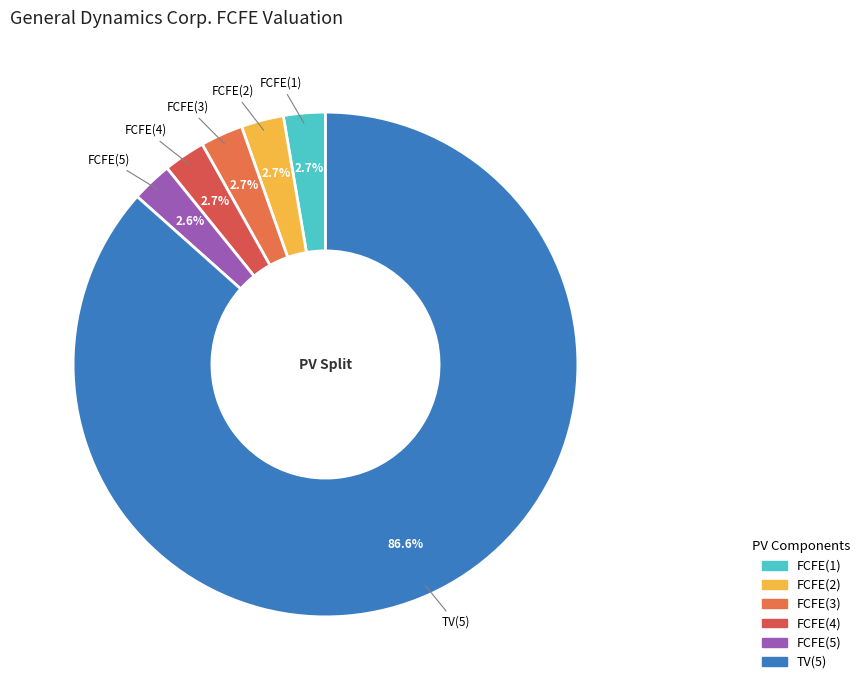

Is it true that FCFE(1) is 3% of the pie?

True